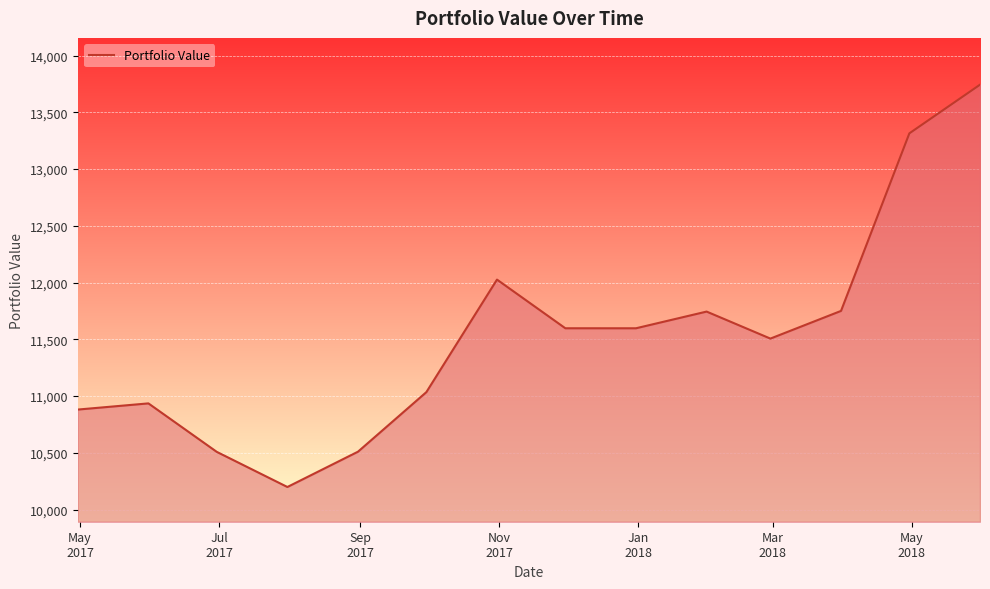

What is the minimum value shown in the chart?

10199.2